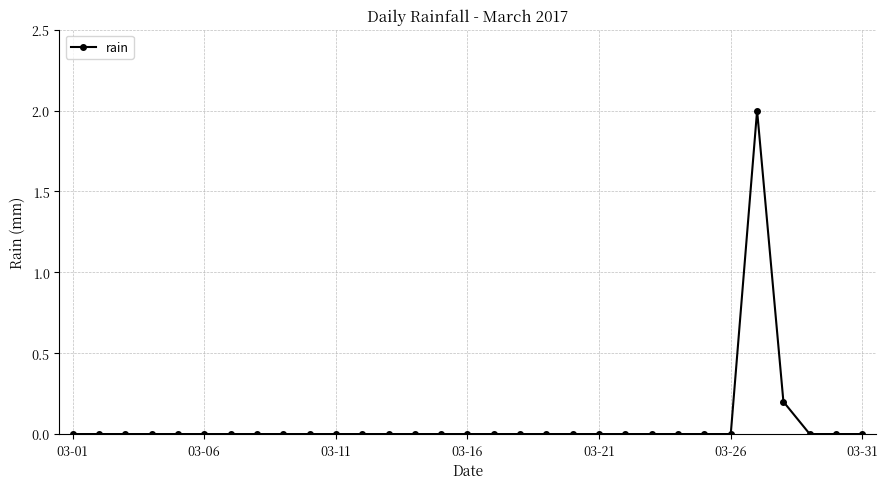

Is this an area chart (filled region under the line)?

No